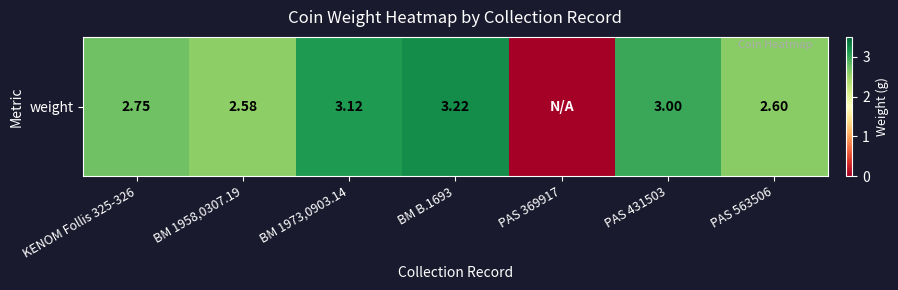

Is it true that the value at BM B.1693 is 3.2?

True